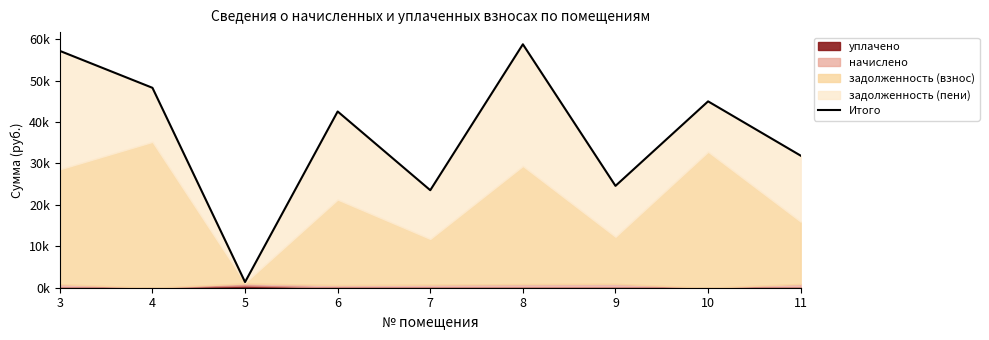

Where is the data nearest to the value 30063?

11